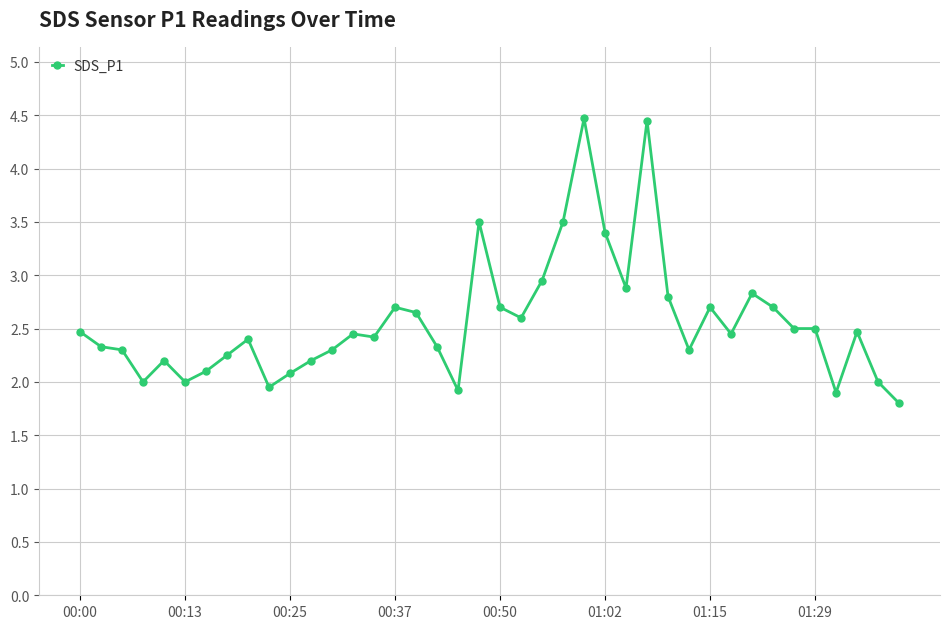

How many lines are shown in the chart?

1